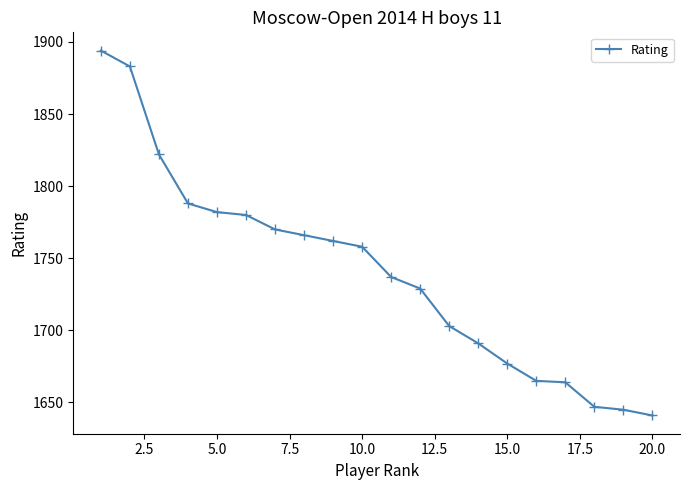

How many series are shown in this chart?

1